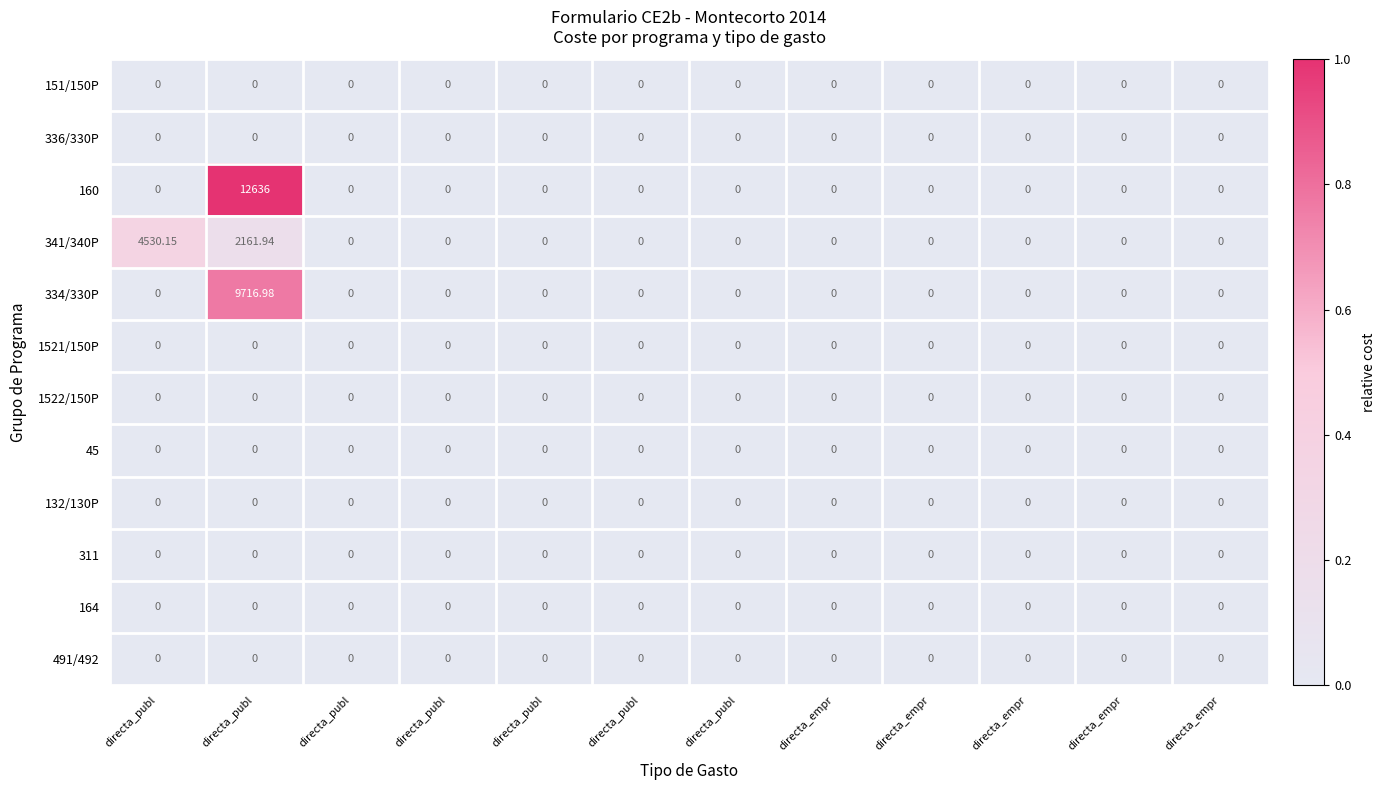

Reading right to left, list all the values displayed in this chart.

151/150P: directa_empr=0.0	directa_empr=0.0	directa_empr=0.0	directa_empr=0.0	directa_empr=0.0	directa_publ=0.0	directa_publ=0.0	directa_publ=0.0	directa_publ=0.0	directa_publ=0.0	directa_publ=0.0	directa_publ=0.0
336/330P: directa_empr=0.0	directa_empr=0.0	directa_empr=0.0	directa_empr=0.0	directa_empr=0.0	directa_publ=0.0	directa_publ=0.0	directa_publ=0.0	directa_publ=0.0	directa_publ=0.0	directa_publ=0.0	directa_publ=0.0
160: directa_empr=0.0	directa_empr=0.0	directa_empr=0.0	directa_empr=0.0	directa_empr=0.0	directa_publ=0.0	directa_publ=0.0	directa_publ=0.0	directa_publ=0.0	directa_publ=0.0	directa_publ=12636.0	directa_publ=0.0
341/340P: directa_empr=0.0	directa_empr=0.0	directa_empr=0.0	directa_empr=0.0	directa_empr=0.0	directa_publ=0.0	directa_publ=0.0	directa_publ=0.0	directa_publ=0.0	directa_publ=0.0	directa_publ=2161.9	directa_publ=4530.1
334/330P: directa_empr=0.0	directa_empr=0.0	directa_empr=0.0	directa_empr=0.0	directa_empr=0.0	directa_publ=0.0	directa_publ=0.0	directa_publ=0.0	directa_publ=0.0	directa_publ=0.0	directa_publ=9717.0	directa_publ=0.0
1521/150P: directa_empr=0.0	directa_empr=0.0	directa_empr=0.0	directa_empr=0.0	directa_empr=0.0	directa_publ=0.0	directa_publ=0.0	directa_publ=0.0	directa_publ=0.0	directa_publ=0.0	directa_publ=0.0	directa_publ=0.0
1522/150P: directa_empr=0.0	directa_empr=0.0	directa_empr=0.0	directa_empr=0.0	directa_empr=0.0	directa_publ=0.0	directa_publ=0.0	directa_publ=0.0	directa_publ=0.0	directa_publ=0.0	directa_publ=0.0	directa_publ=0.0
45: directa_empr=0.0	directa_empr=0.0	directa_empr=0.0	directa_empr=0.0	directa_empr=0.0	directa_publ=0.0	directa_publ=0.0	directa_publ=0.0	directa_publ=0.0	directa_publ=0.0	directa_publ=0.0	directa_publ=0.0
132/130P: directa_empr=0.0	directa_empr=0.0	directa_empr=0.0	directa_empr=0.0	directa_empr=0.0	directa_publ=0.0	directa_publ=0.0	directa_publ=0.0	directa_publ=0.0	directa_publ=0.0	directa_publ=0.0	directa_publ=0.0
311: directa_empr=0.0	directa_empr=0.0	directa_empr=0.0	directa_empr=0.0	directa_empr=0.0	directa_publ=0.0	directa_publ=0.0	directa_publ=0.0	directa_publ=0.0	directa_publ=0.0	directa_publ=0.0	directa_publ=0.0
164: directa_empr=0.0	directa_empr=0.0	directa_empr=0.0	directa_empr=0.0	directa_empr=0.0	directa_publ=0.0	directa_publ=0.0	directa_publ=0.0	directa_publ=0.0	directa_publ=0.0	directa_publ=0.0	directa_publ=0.0
491/492: directa_empr=0.0	directa_empr=0.0	directa_empr=0.0	directa_empr=0.0	directa_empr=0.0	directa_publ=0.0	directa_publ=0.0	directa_publ=0.0	directa_publ=0.0	directa_publ=0.0	directa_publ=0.0	directa_publ=0.0